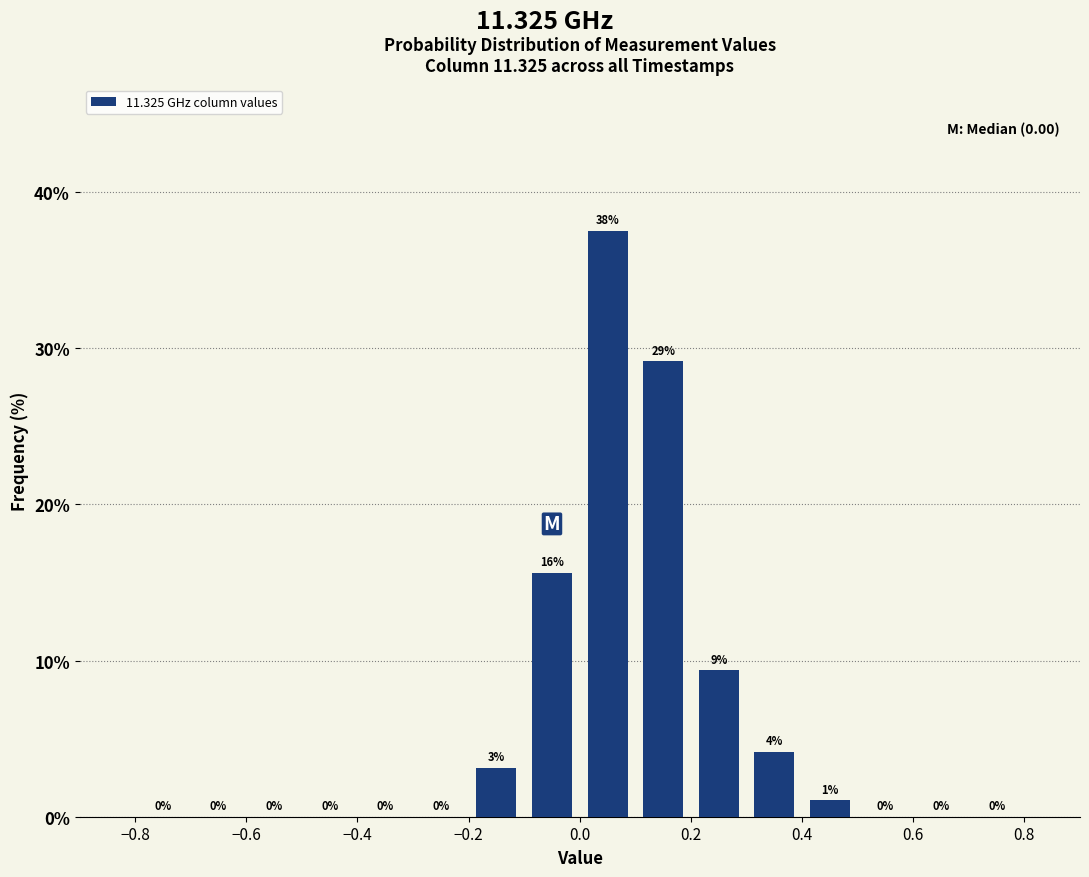

Which range on the x-axis has the tallest bar?

0.0 to 0.1